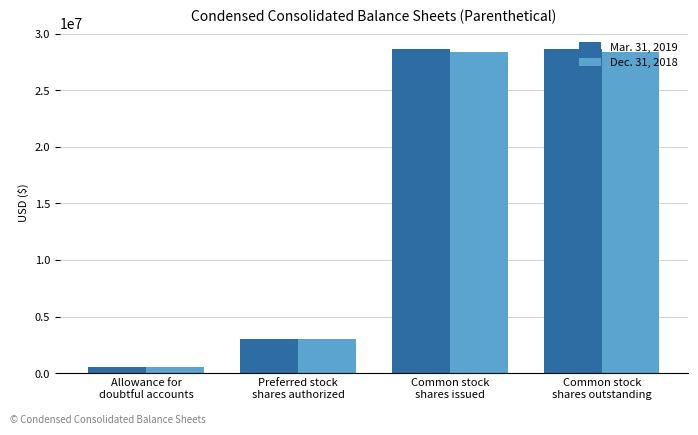

At Common stock
shares issued, list the series in order from largest to smallest.

Mar. 31, 2019, Dec. 31, 2018